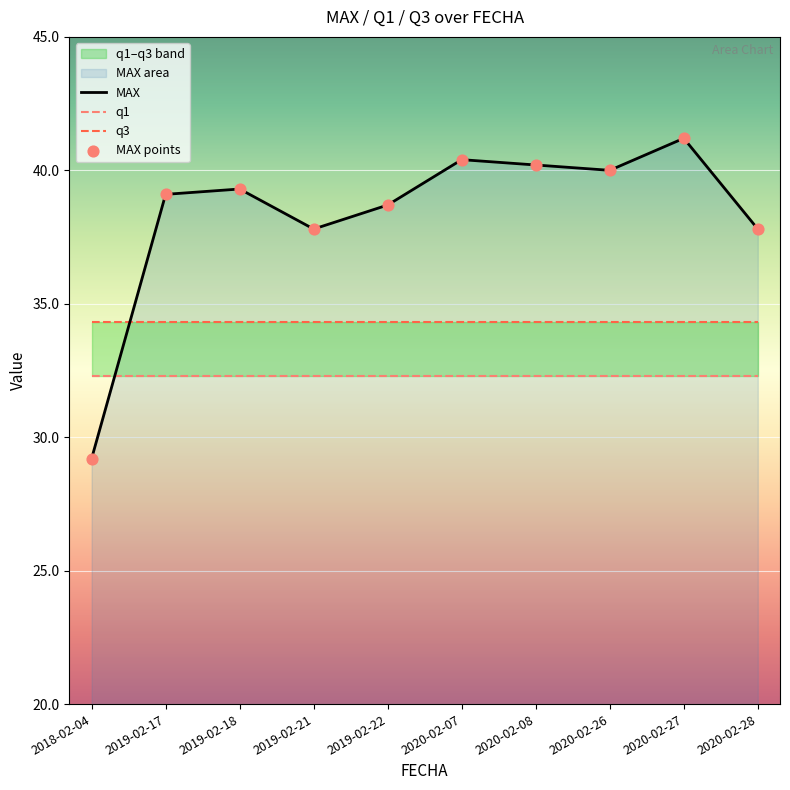

Which series reaches the minimum Y coordinate?

MAX